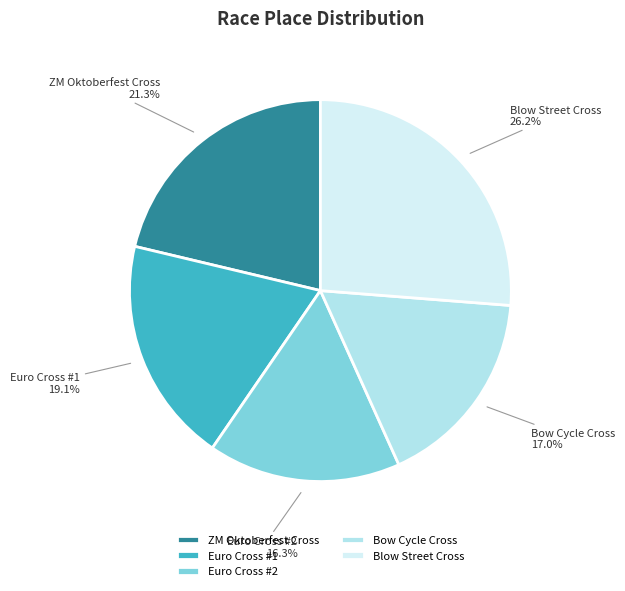

To the nearest percent, what portion does Bow Cycle Cross represent?

17%